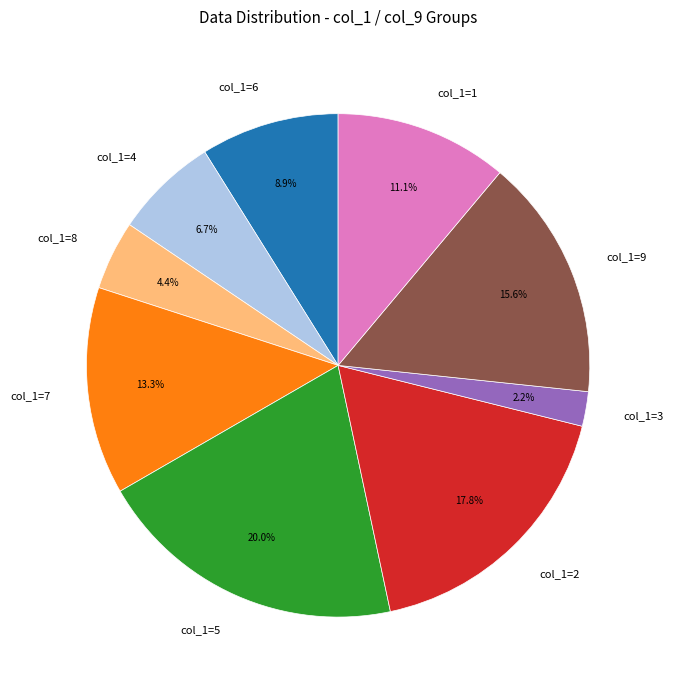

Is there any slice that represents more than half of the pie?

No